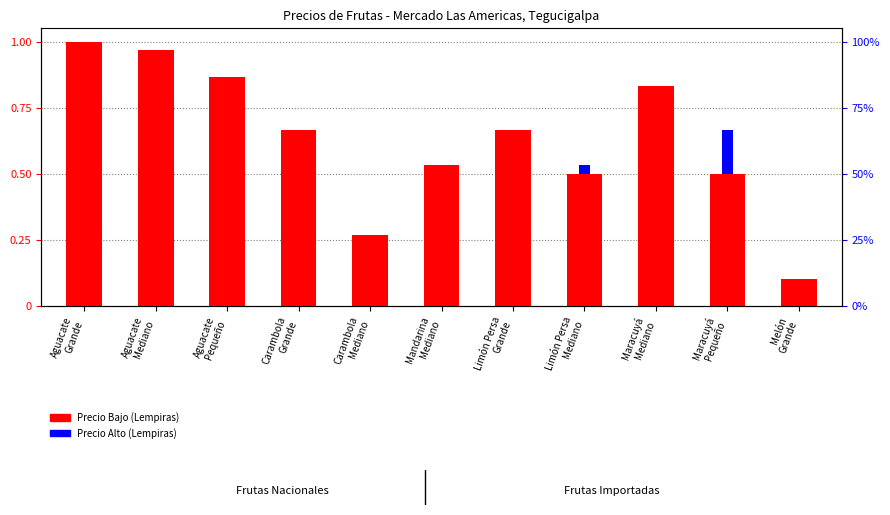

Reading left to right, transcribe all the data shown in this chart.

Precio Bajo (Lempiras): 1.0	1.0	0.9	0.7	0.3	0.5	0.7	0.5	0.8	0.5	0.1
Precio Alto (Lempiras): 0.0	0.0	0.0	0.0	0.0	0.0	0.0	0.0	0.0	0.2	0.0